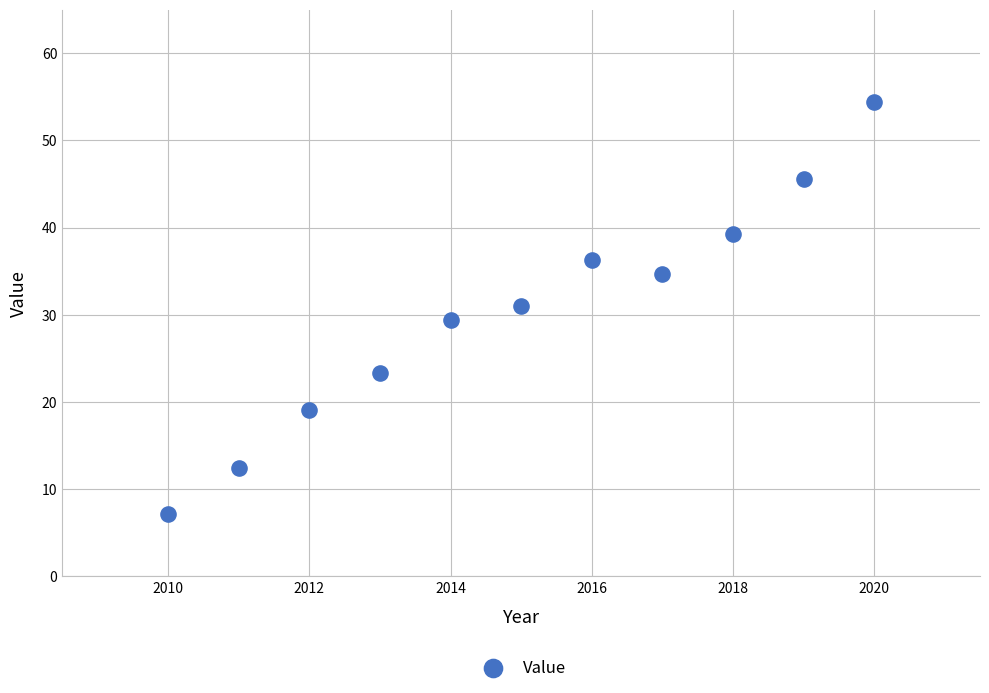

What is the range of Y values (max minus min)?

47.4